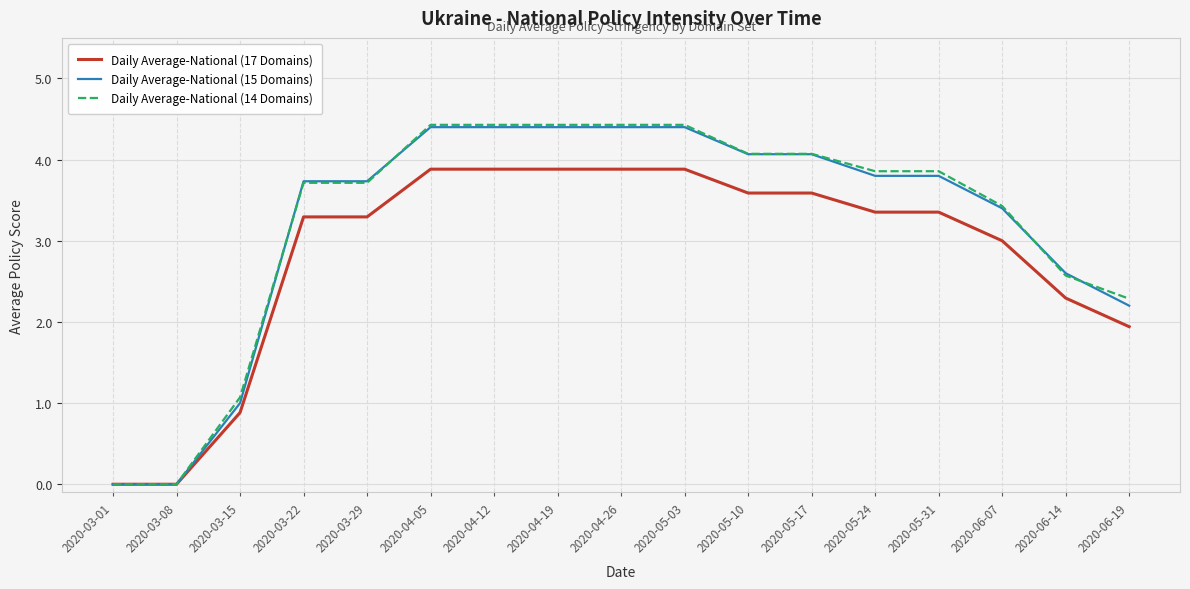

What position from the left is 2020-04-19?

8